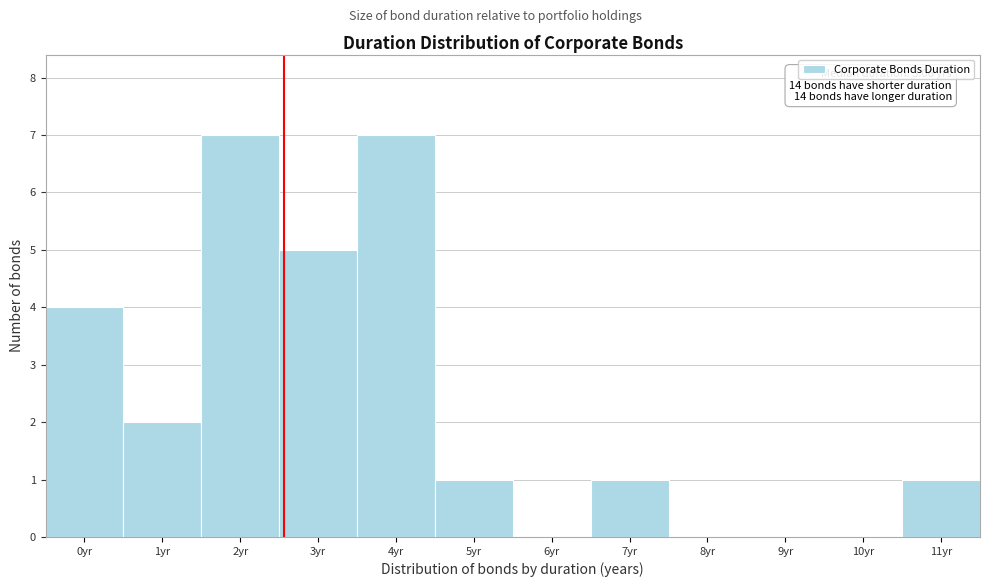

Reading left to right, transcribe all the data shown in this chart.

0yr=4	1yr=2	2yr=7	3yr=5	4yr=7	5yr=1	6yr=0	7yr=1	8yr=0	9yr=0	10yr=0	11yr=1